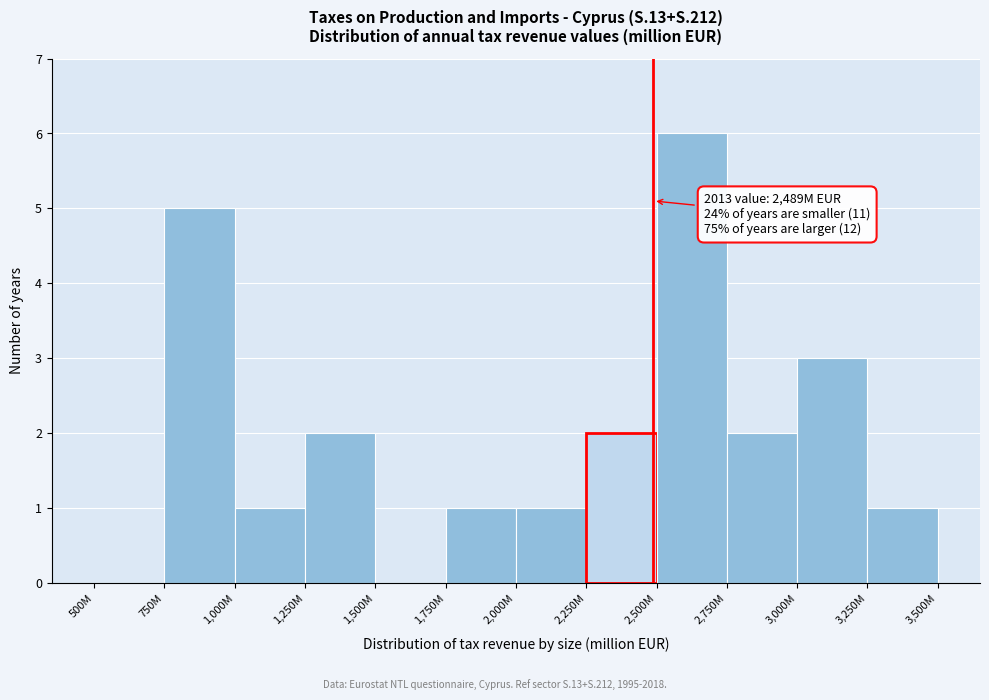

Reading left to right, transcribe all the data shown in this chart.

500M=0	750M=5	1,000M=1	1,250M=2	1,500M=0	1,750M=1	2,000M=1	2,250M=2	2,500M=6	2,750M=2	3,000M=3	3,250M=1